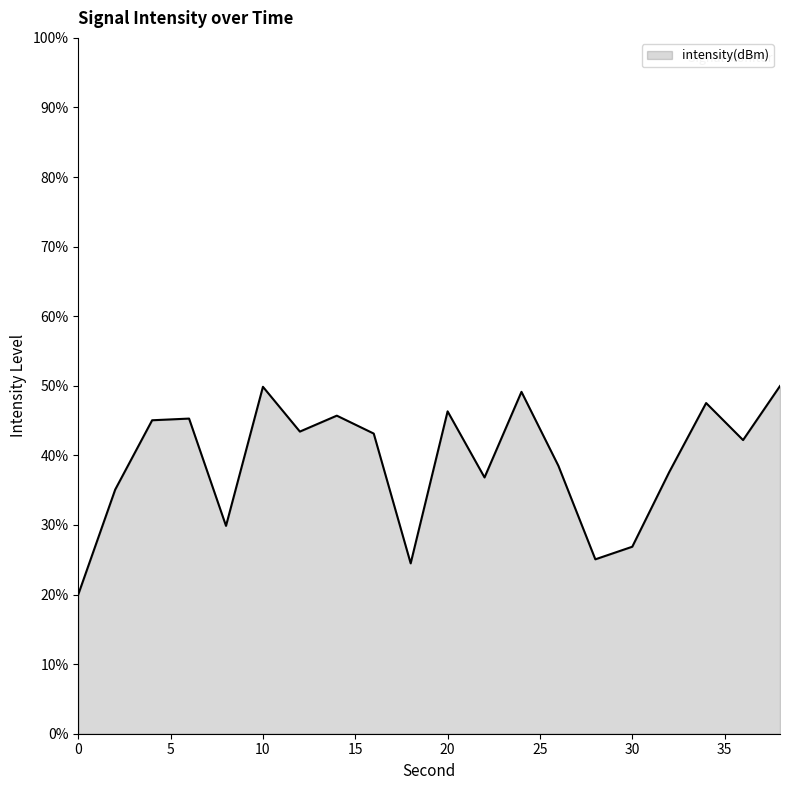

How many series are shown in this chart?

1